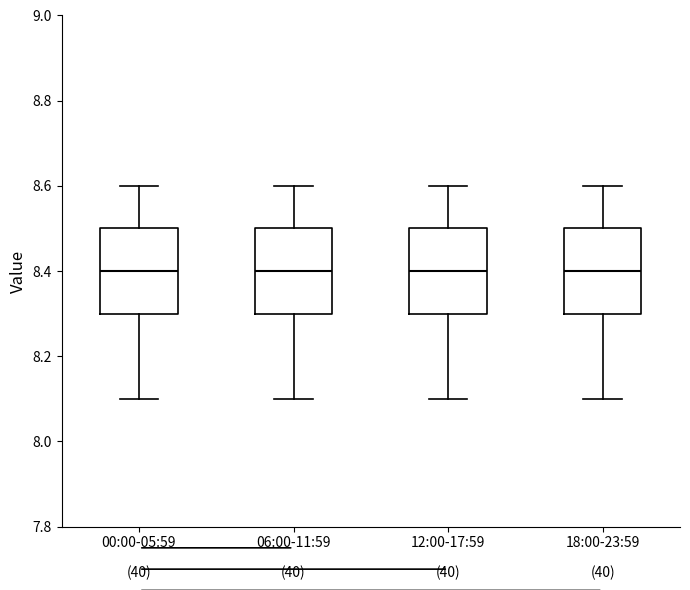

Reading left to right, read every box against the y-axis: the position of its median line, the range the box covers, and the ends of its whiskers. The values are not printed on the chart, so give them approximately, as read against the axis.

00:00-05:59: median 8.4, box 8.3 to 8.5, whiskers 8.1 to 8.6
06:00-11:59: median 8.4, box 8.3 to 8.5, whiskers 8.1 to 8.6
12:00-17:59: median 8.4, box 8.3 to 8.5, whiskers 8.1 to 8.6
18:00-23:59: median 8.4, box 8.3 to 8.5, whiskers 8.1 to 8.6